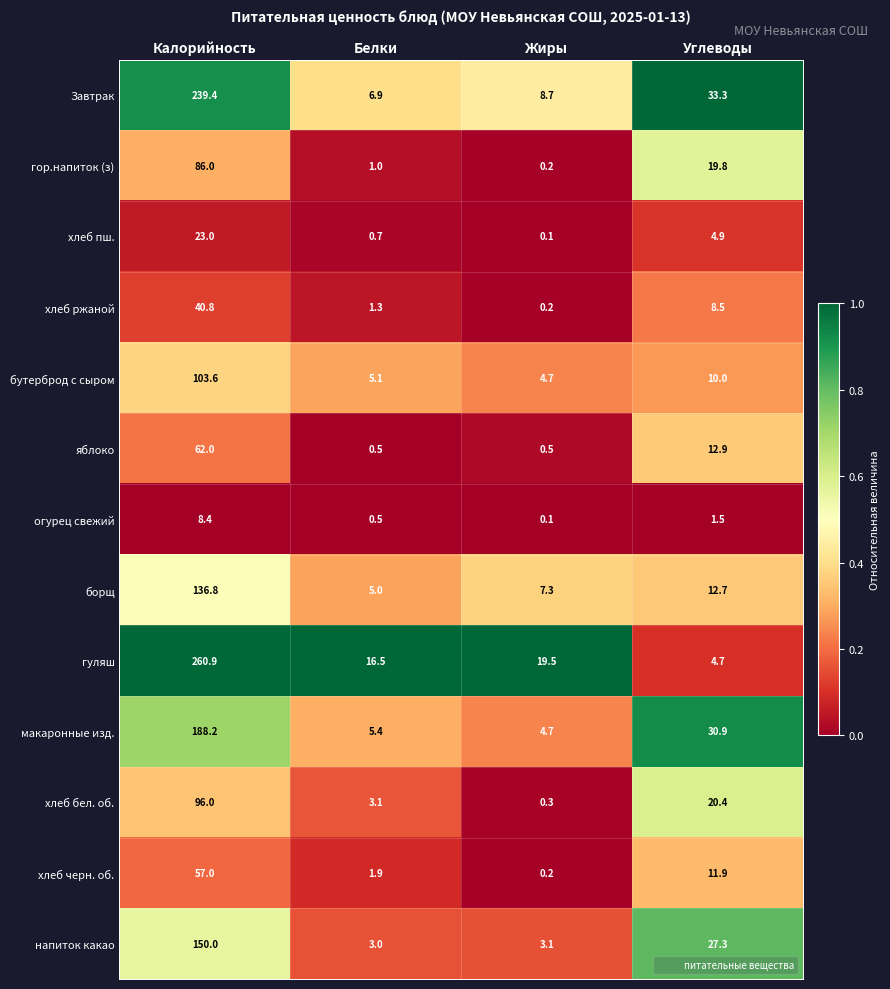

The хлеб пш. series shows 35.3 at Калорийность. True or false?

False